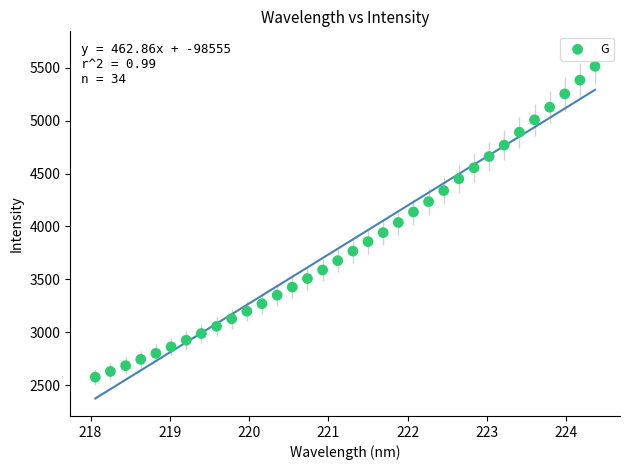

What is the range of Y values (max minus min)?

2937.1